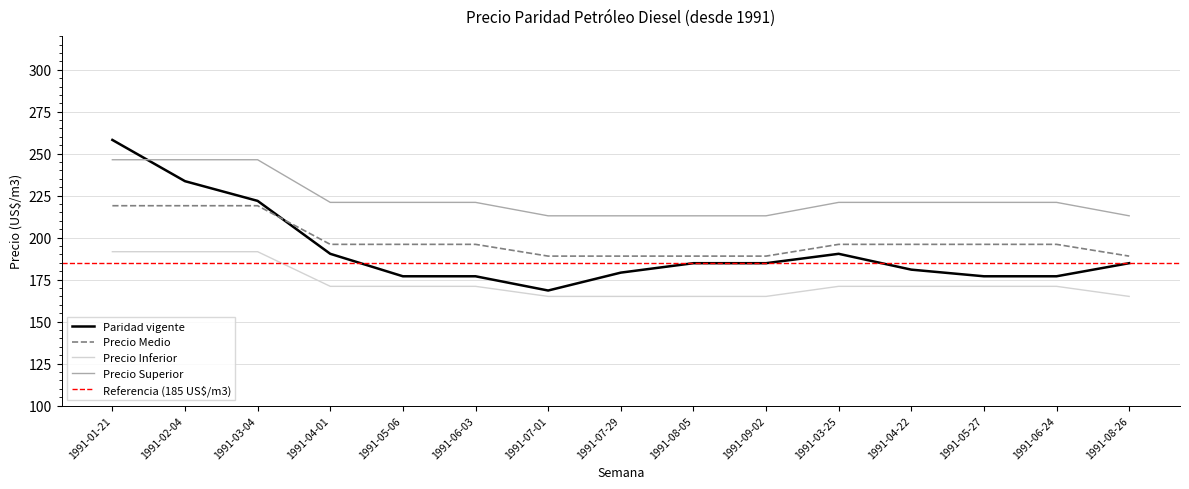

At which label does Paridad vigente reach its minimum?

1991-07-01